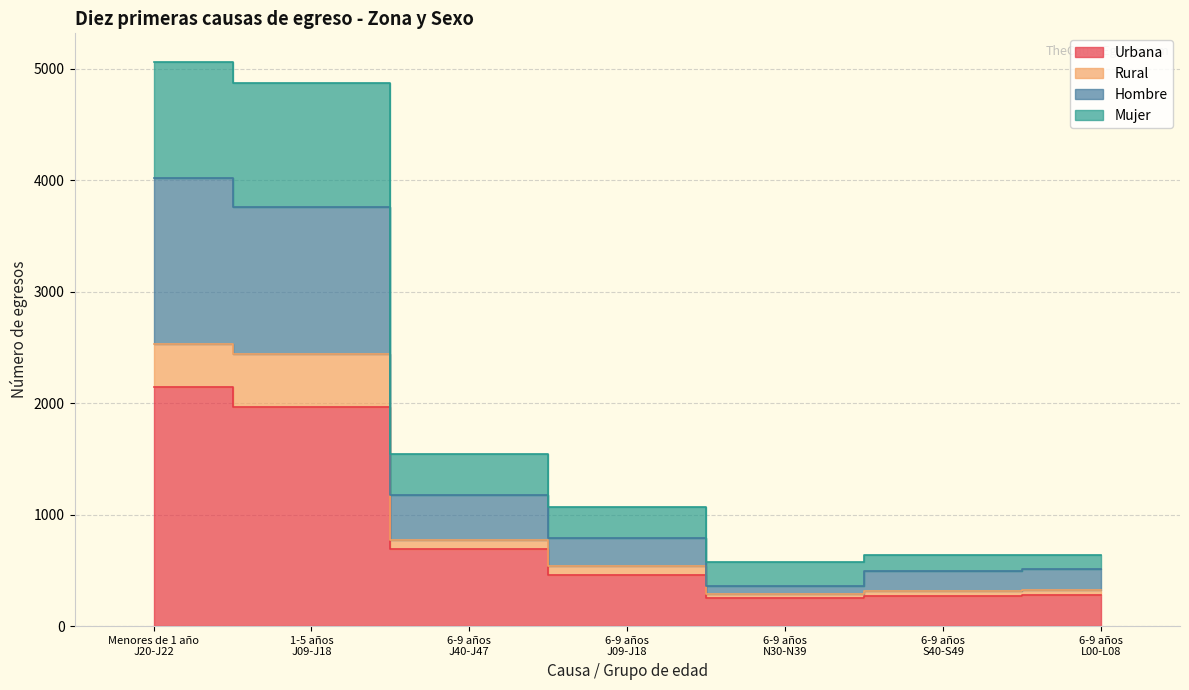

What is the average value of the Urbana series?

866